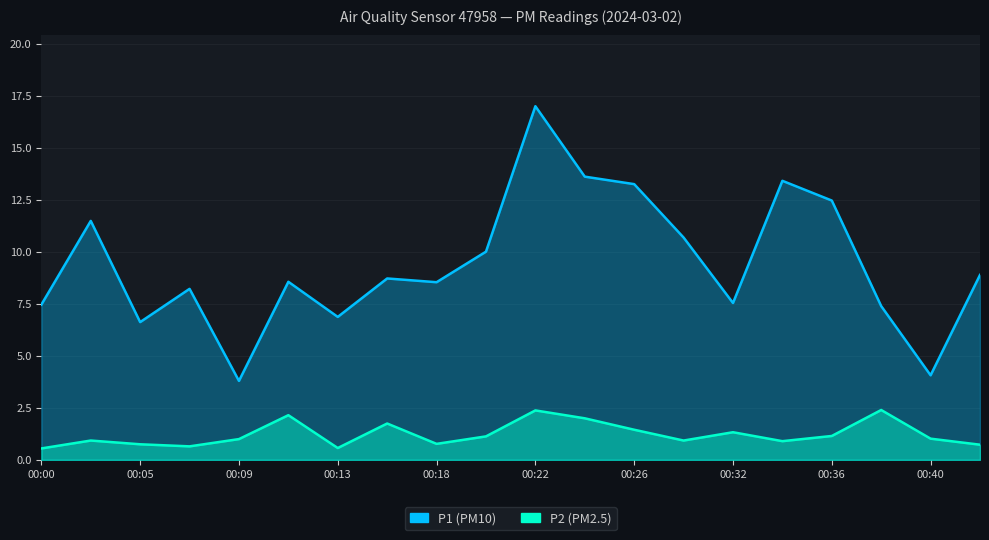

The P2 series shows 2.0 at 00:24. True or false?

True